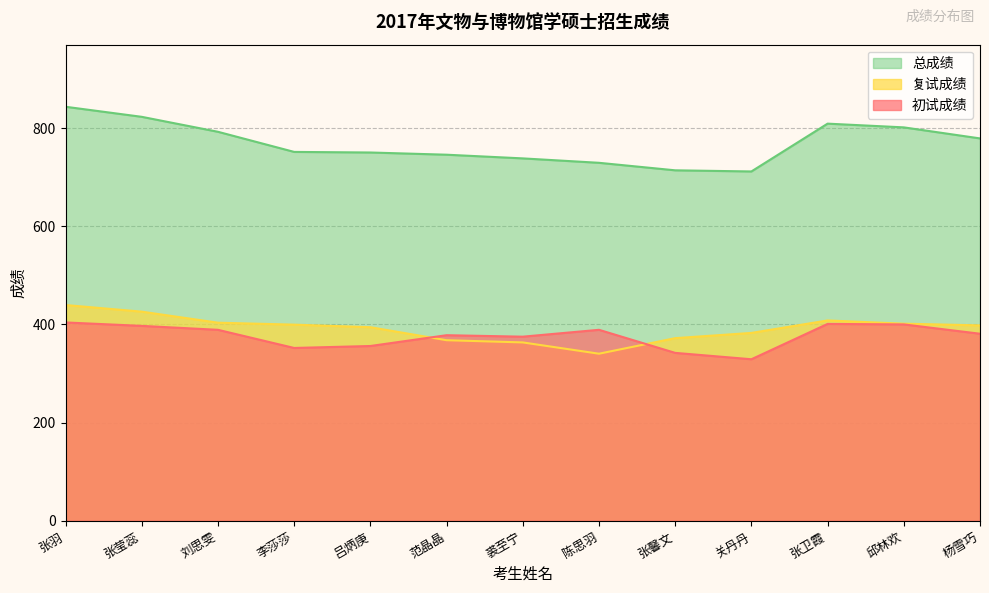

How many values in the 复试成绩 series exceed 398?

6